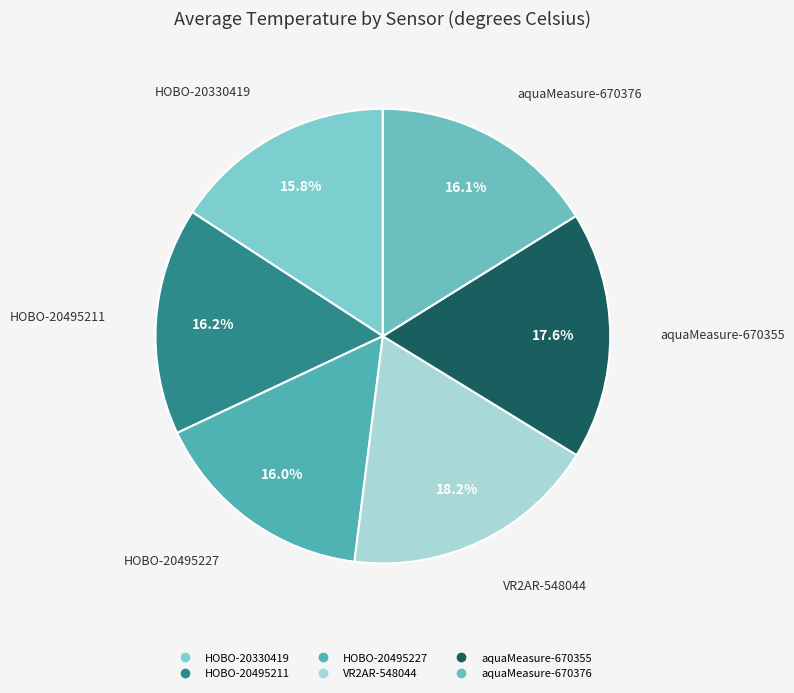

How many slices are in this pie chart?

6